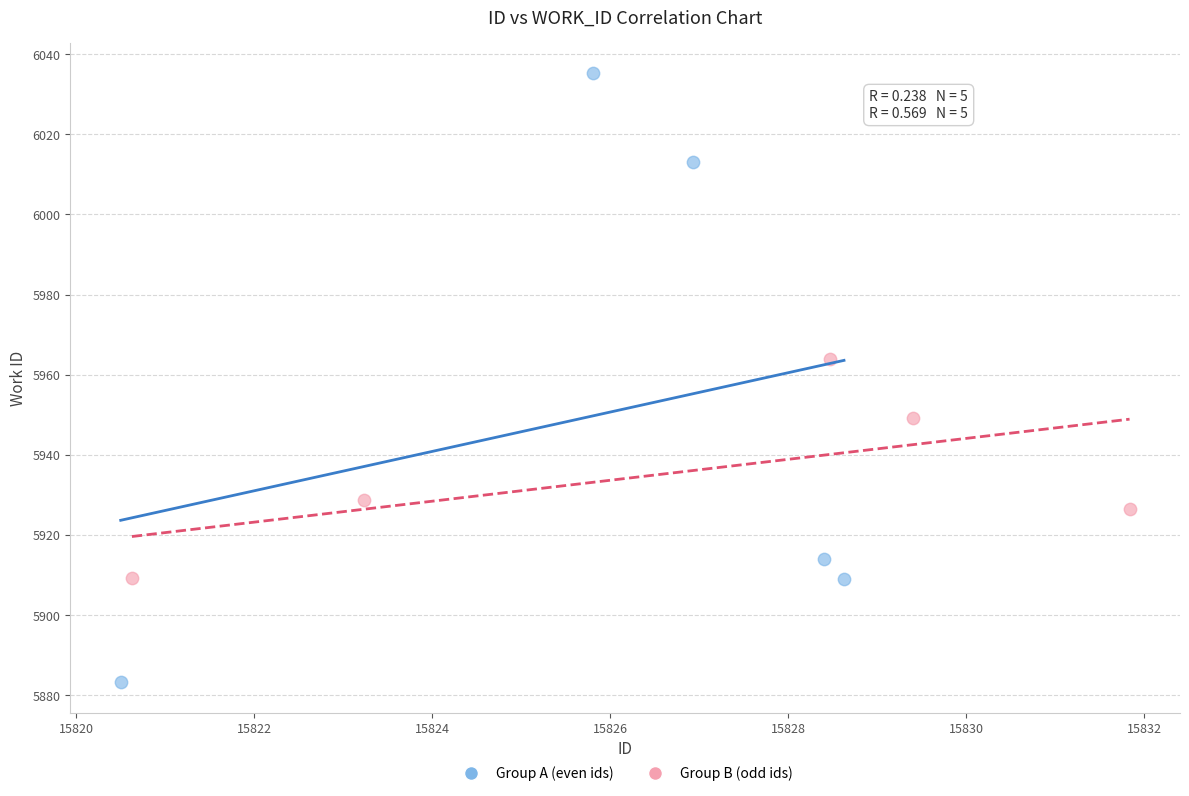

Which series contains the highest Y value?

Group A (even ids)